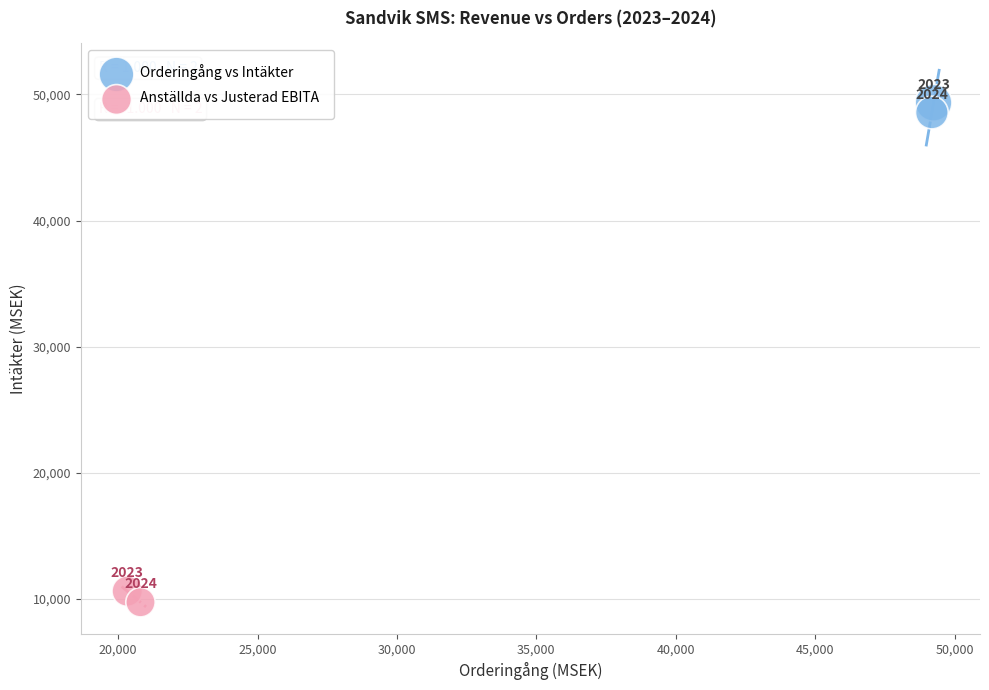

What are all the series names shown in the legend?

Orderingång vs Intäkter, Anställda vs Justerad EBITA